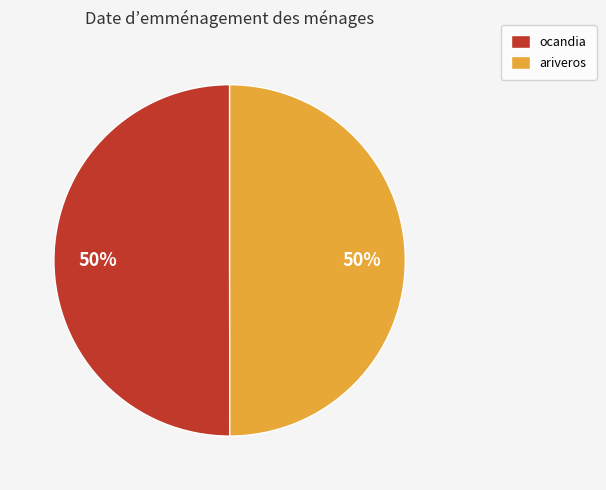

Approximately how many times larger is the value at ariveros compared to ocandia?

1.0